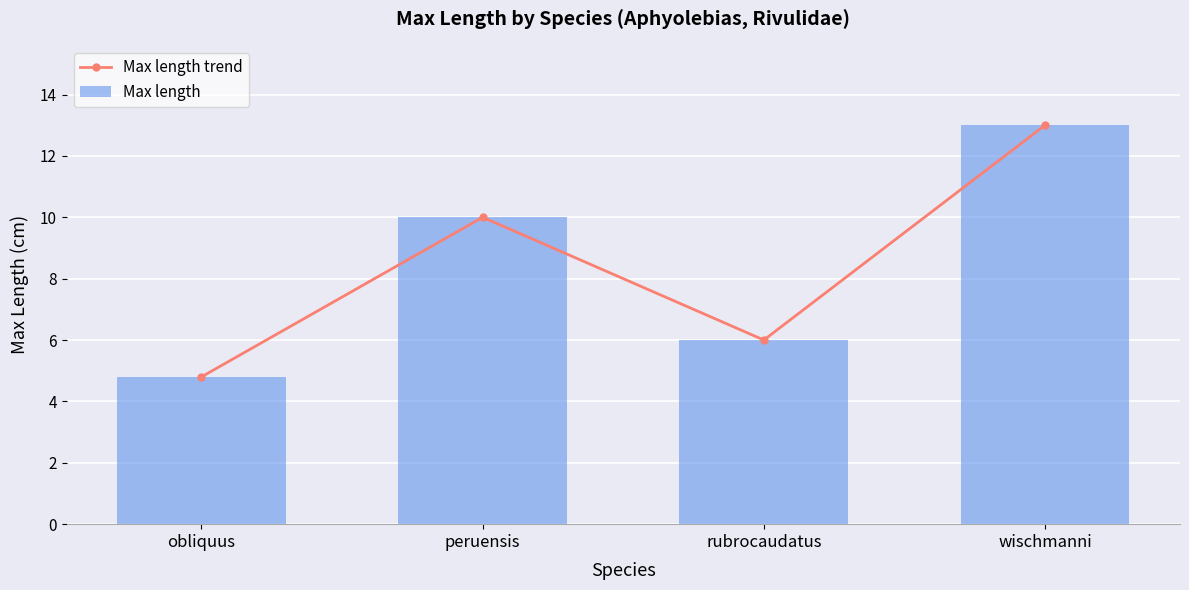

Rank the series at peruensis from highest to lowest value.

Max length trend, Max length